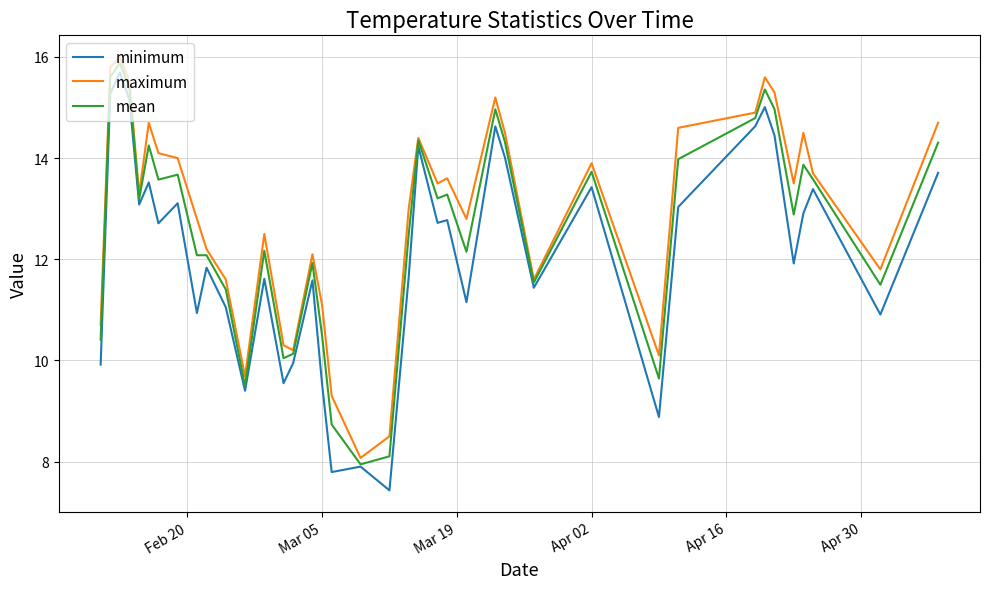

What is the minimum value shown in the chart?

7.4